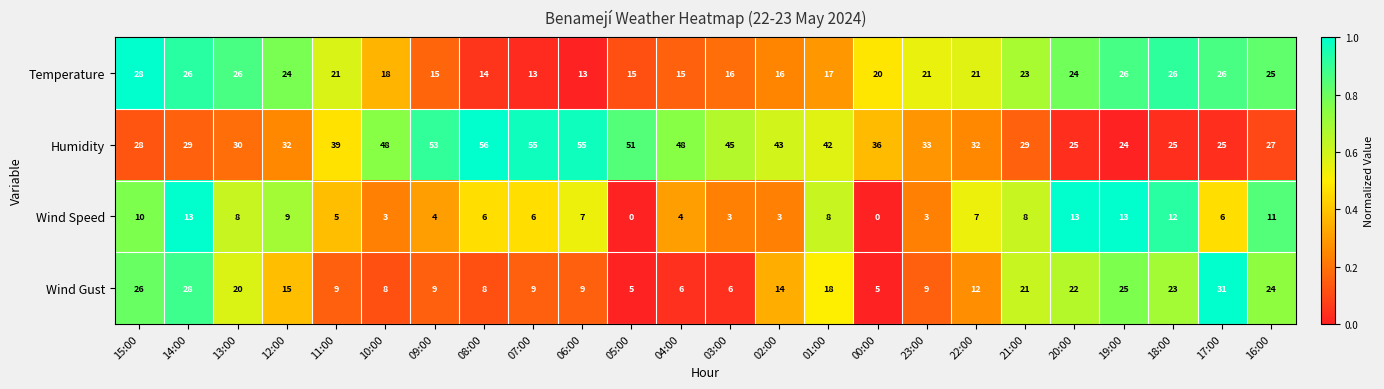

What is the maximum value for Wind Gust?

31